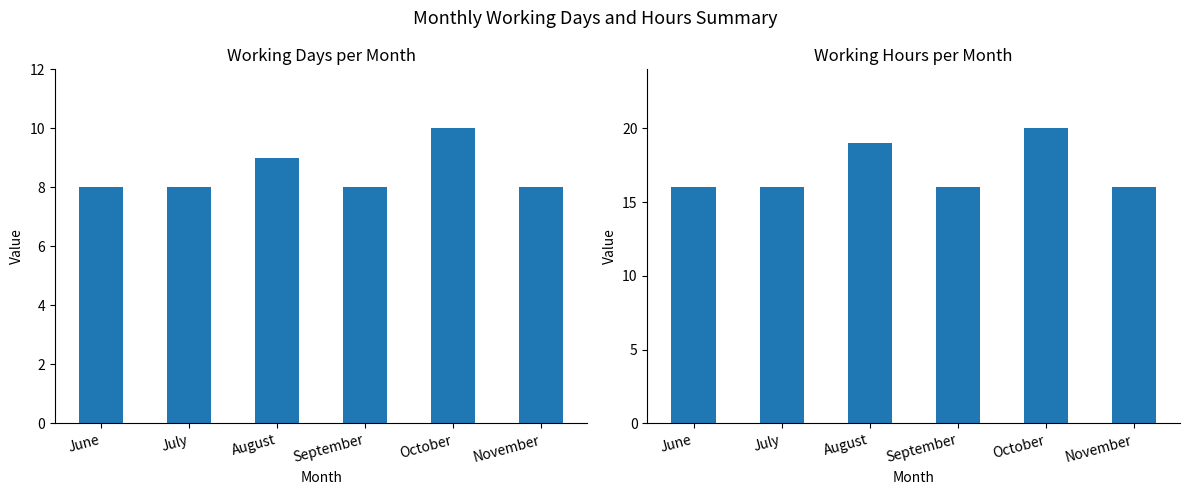

Reading left to right, what are all the values shown in this chart?

Working Days: 8	8	9	8	10	8
Working Hours (hrs): 16	16	19	16	20	16